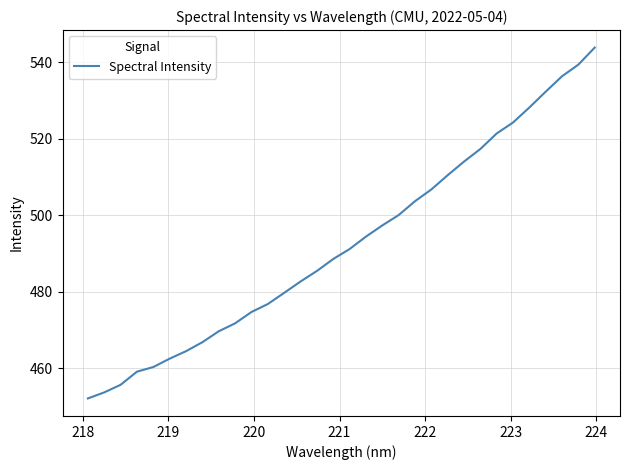

What is the maximum value shown in the chart?

543.9